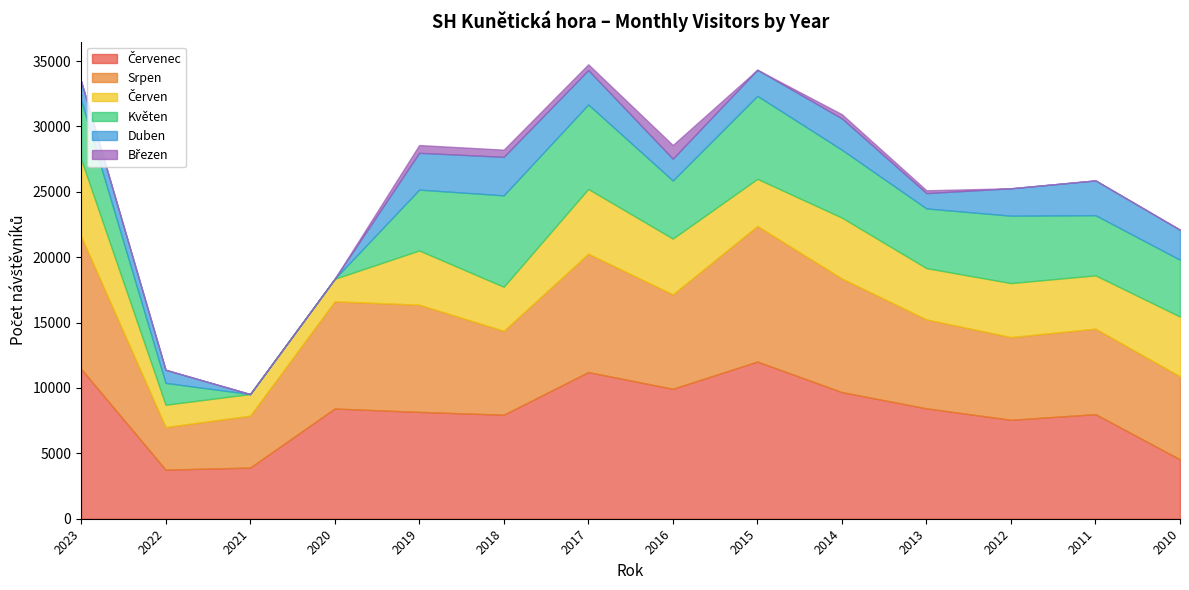

Reading left to right, what are all the values shown in this chart?

Červenec: 2023=11470	2022=3755	2021=3911	2020=8429	2019=8170	2018=7956	2017=11217	2016=9936	2015=12022	2014=9683	2013=8443	2012=7567	2011=7999	2010=4539
Srpen: 2023=10144	2022=3255	2021=3973	2020=8198	2019=8197	2018=6414	2017=9049	2016=7222	2015=10367	2014=8690	2013=6802	2012=6325	2011=6538	2010=6352
Červen: 2023=5900	2022=1707	2021=1650	2020=1718	2019=4148	2018=3367	2017=4953	2016=4264	2015=3604	2014=4653	2013=3919	2012=4127	2011=4074	2010=4566
Květen: 2023=4502	2022=1673	2021=0	2020=0	2019=4655	2018=6993	2017=6464	2016=4443	2015=6348	2014=5193	2013=4566	2012=5156	2011=4601	2010=4348
Duben: 2023=1460	2022=1002	2021=0	2020=0	2019=2814	2018=2947	2017=2628	2016=1669	2015=1994	2014=2398	2013=1171	2012=2096	2011=2662	2010=2294
Březen: 2023=0	2022=0	2021=0	2020=0	2019=594	2018=548	2017=442	2016=1045	2015=0	2014=319	2013=216	2012=0	2011=0	2010=0